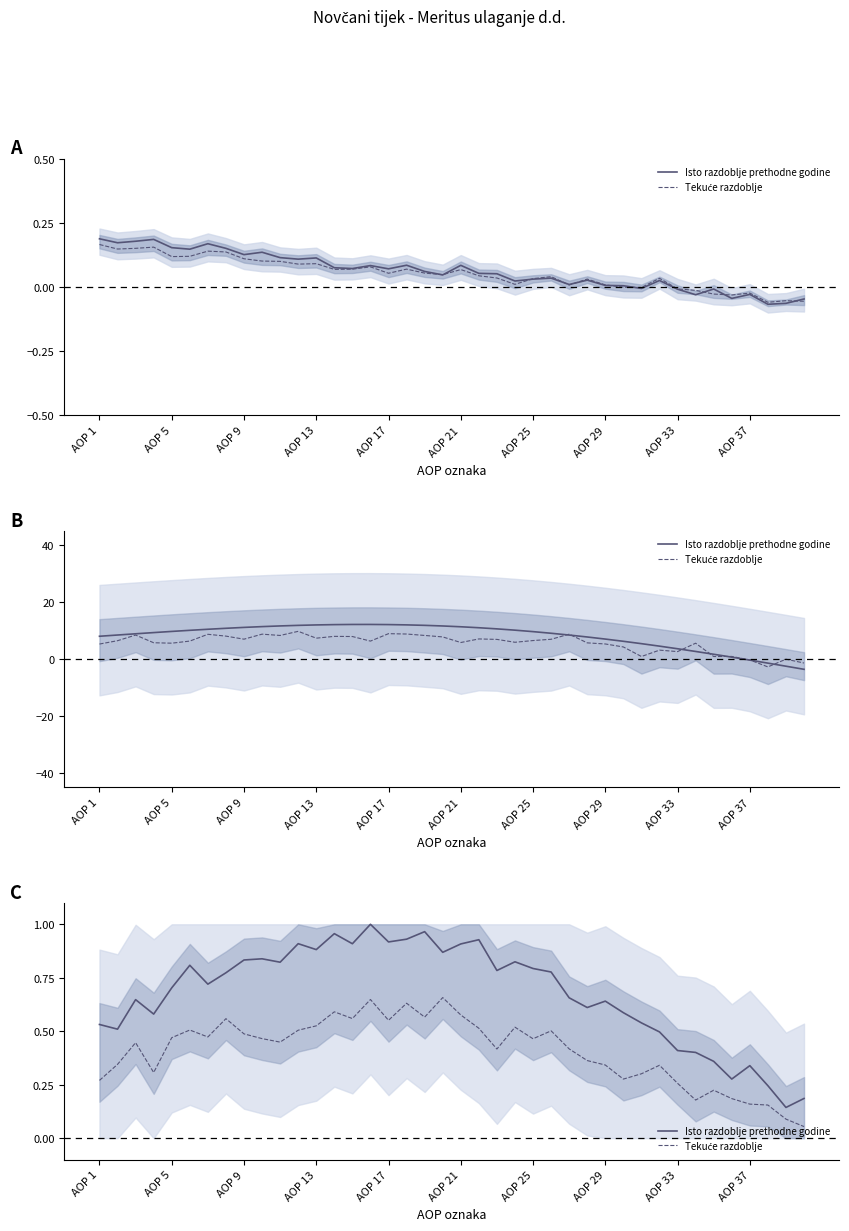

What is the value of the Isto razdoblje prethodne godine point at the 1st from the left?

0.5